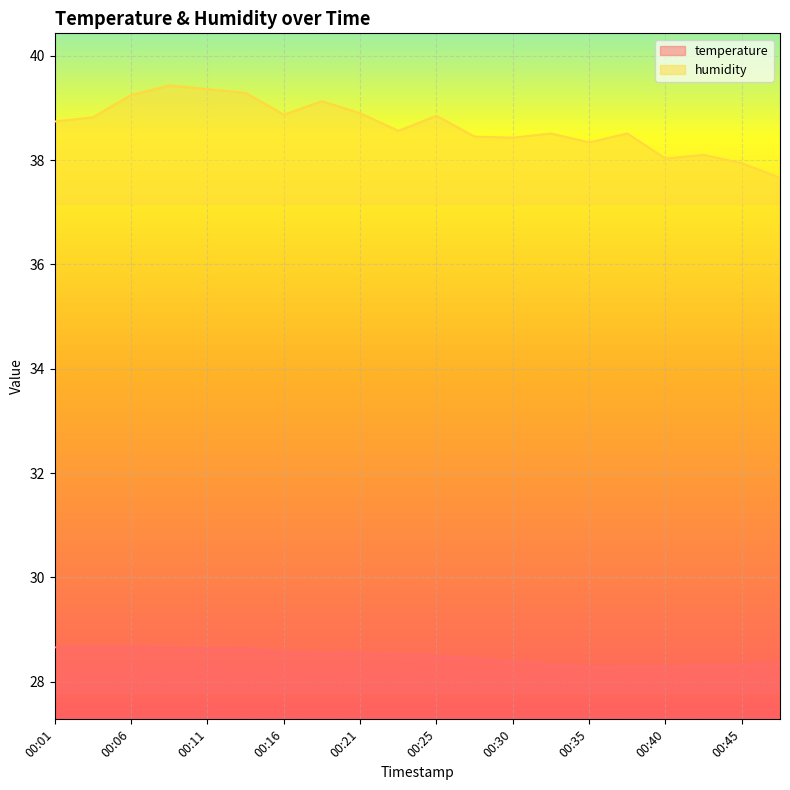

True or false: temperature and humidity cross at least once.

False